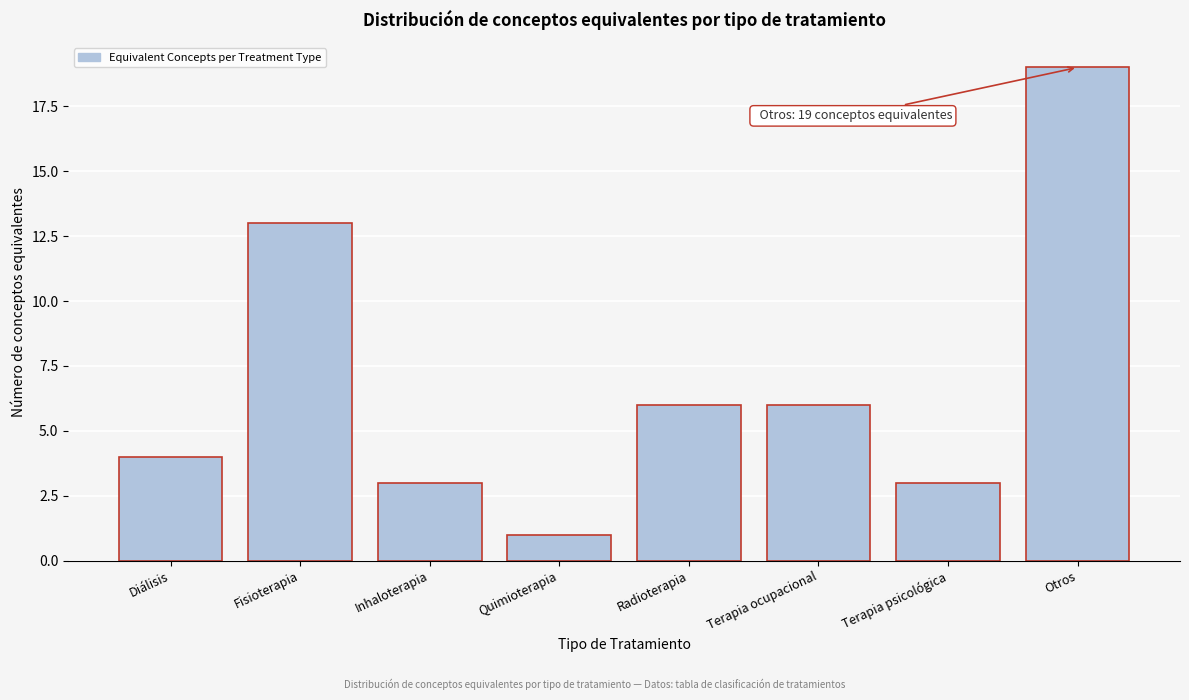

Reading right to left, what are all the values shown in this chart?

19	3	6	6	1	3	13	4